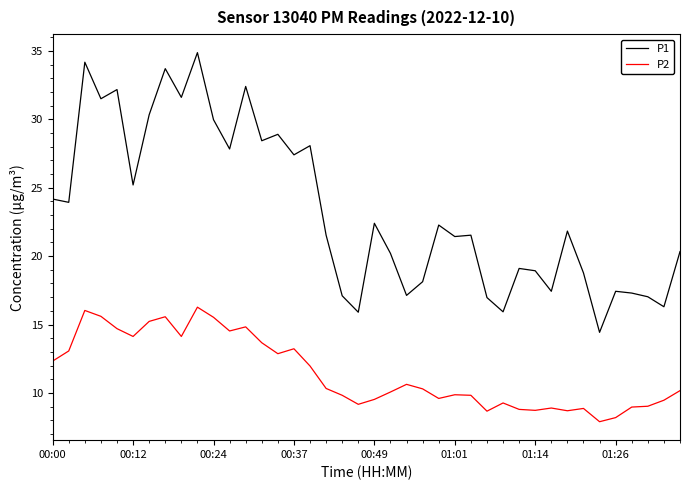

What is the minimum value shown in the chart?

7.9